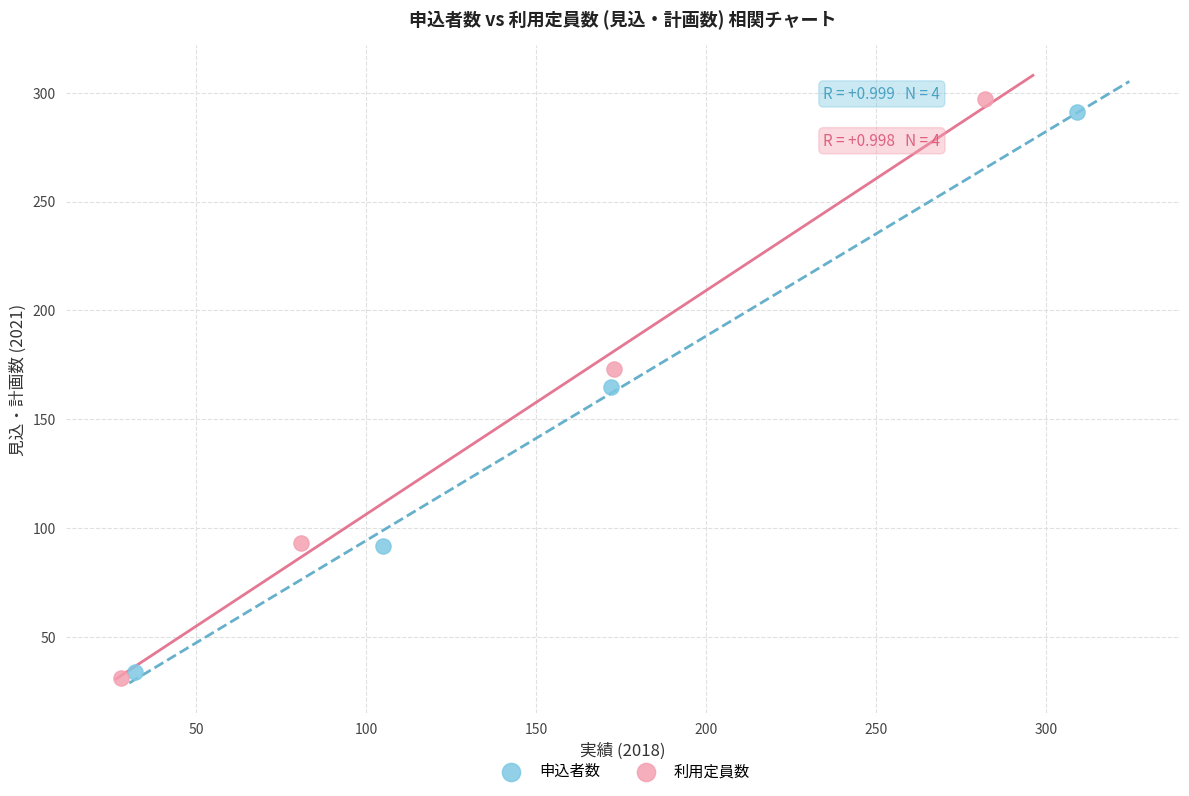

Which series has the largest Y range (max minus min)?

利用定員数